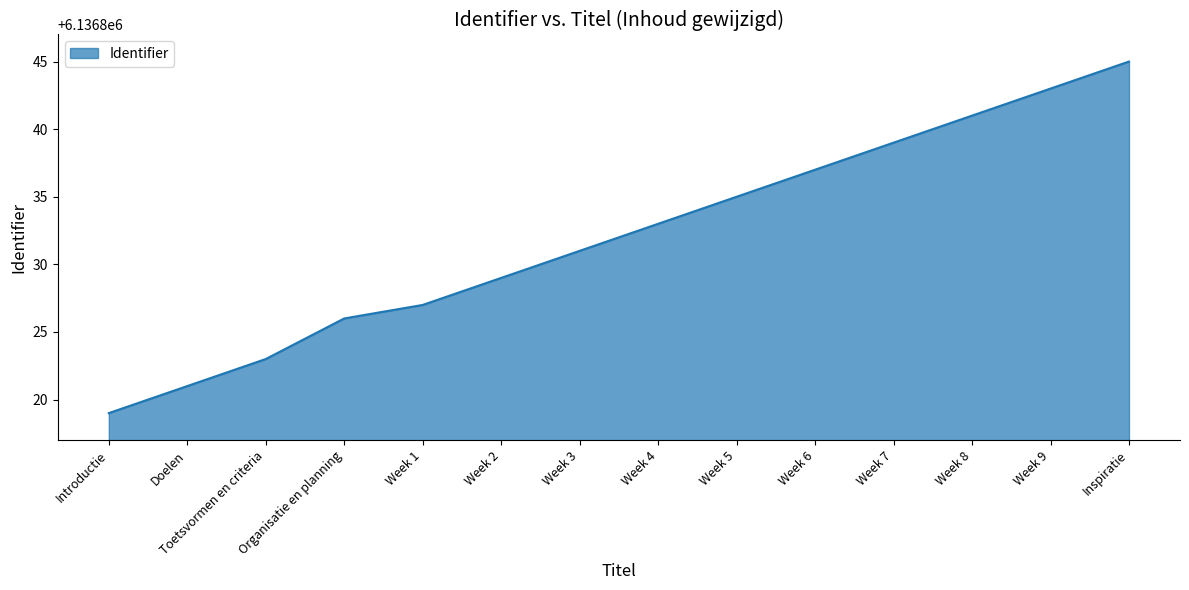

What is the sum of all values?

85915649